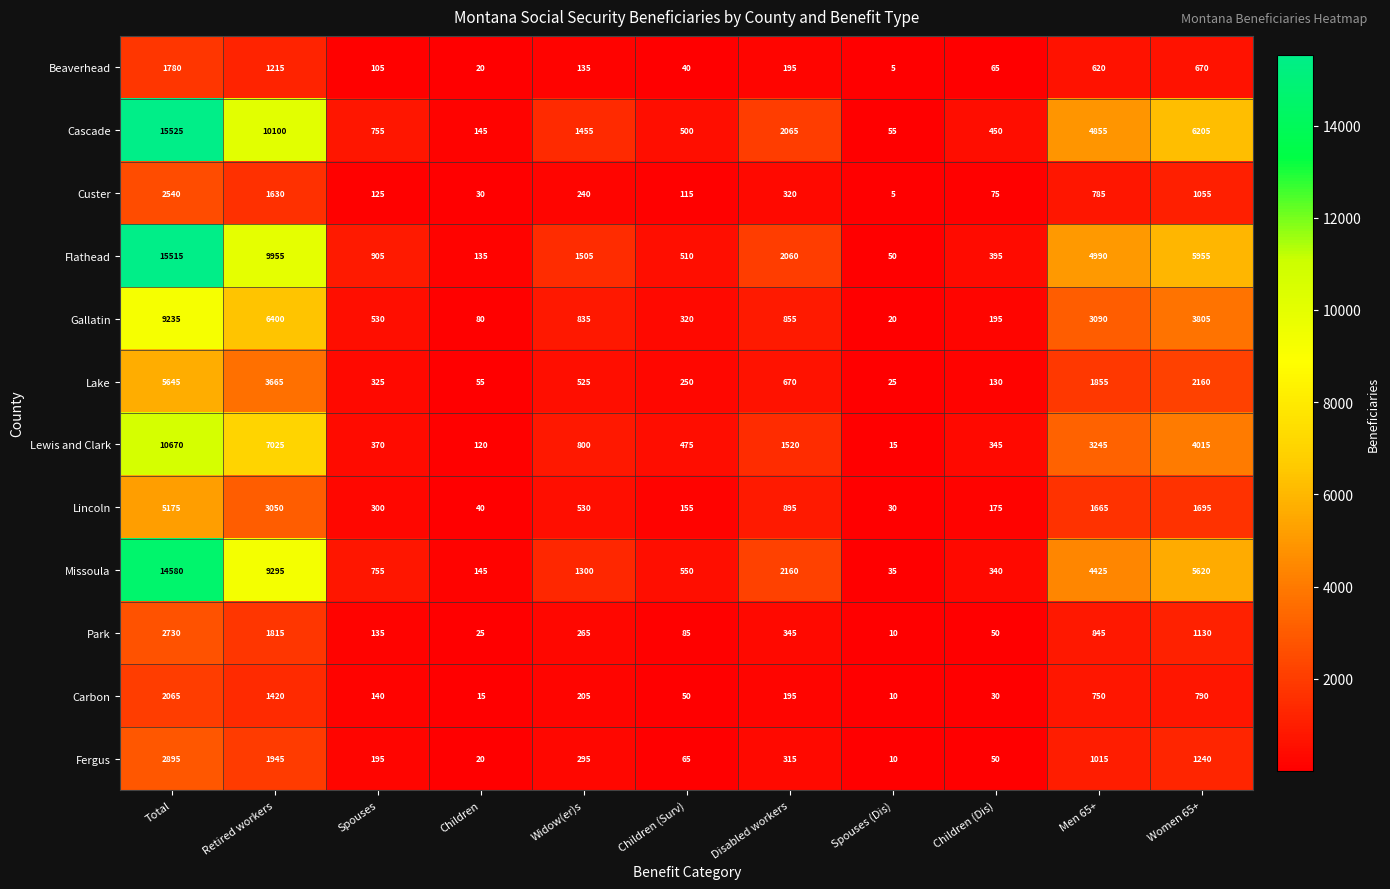

The Lake series shows 670 at Disabled workers. True or false?

True